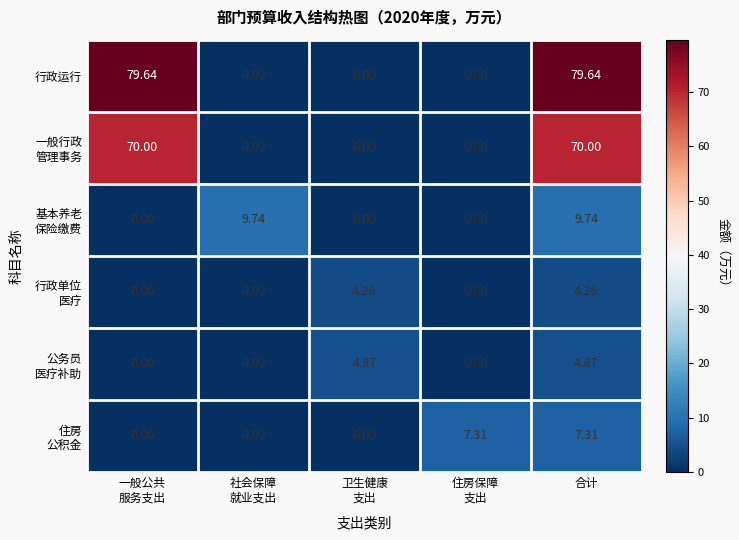

At which category is the sum across all series the highest?

合计